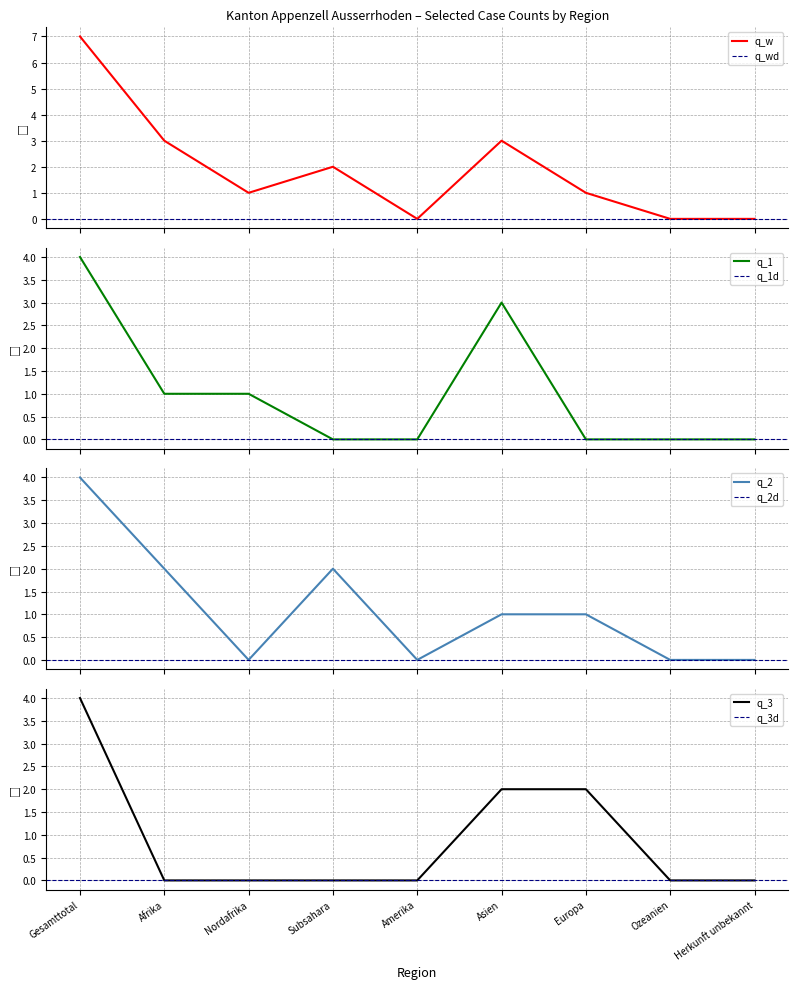

What is the highest value of the q_w series?

7